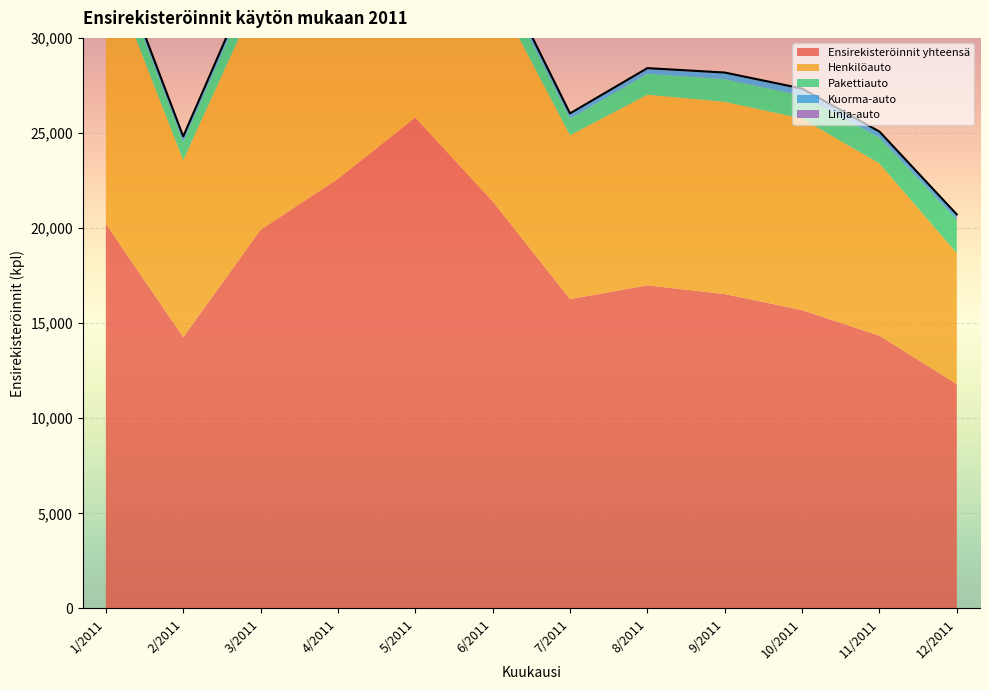

Rank the series at 7/2011 from lowest to highest value.

Linja-auto, Kuorma-auto, Pakettiauto, Henkilöauto, Ensirekisteröinnit yhteensä